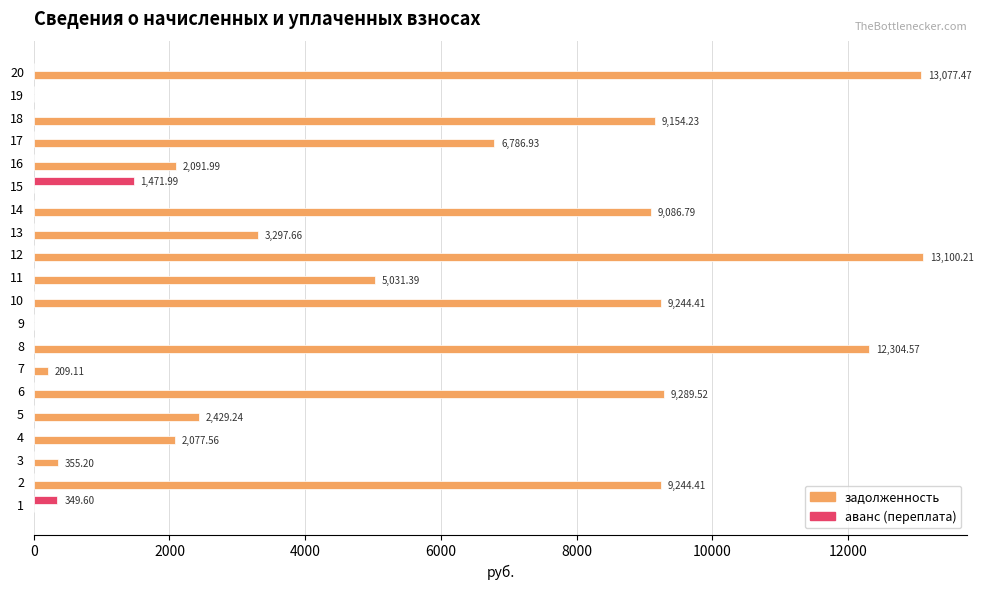

Between 13 and 17, which series saw the biggest shift?

задолженность